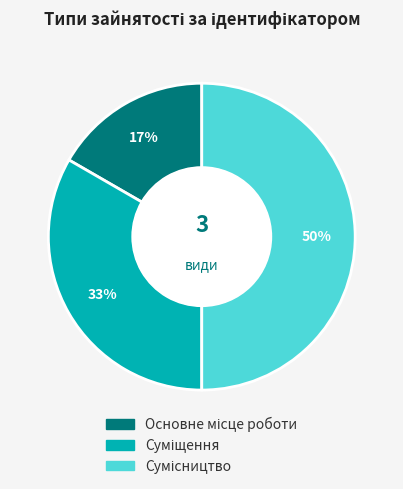

To the nearest percent, what is the difference between the largest and smallest slice percentages?

33%